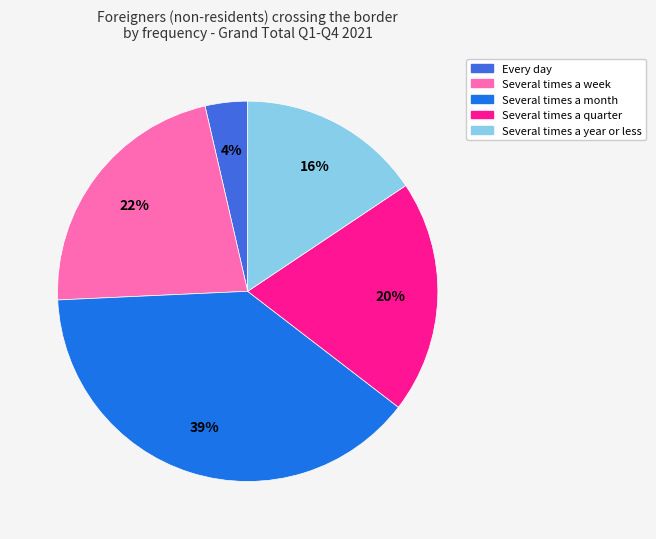

To the nearest percent, what is the combined percentage of Several times a week and Several times a year or less?

38%